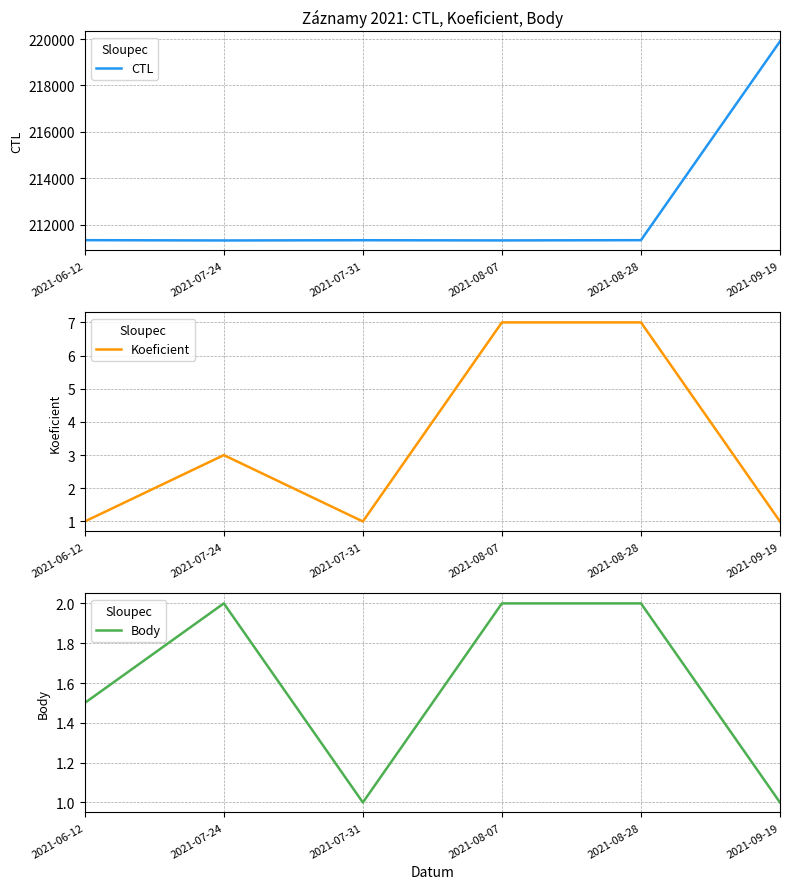

What are all the series names shown in the legend?

CTL, Koeficient, Body